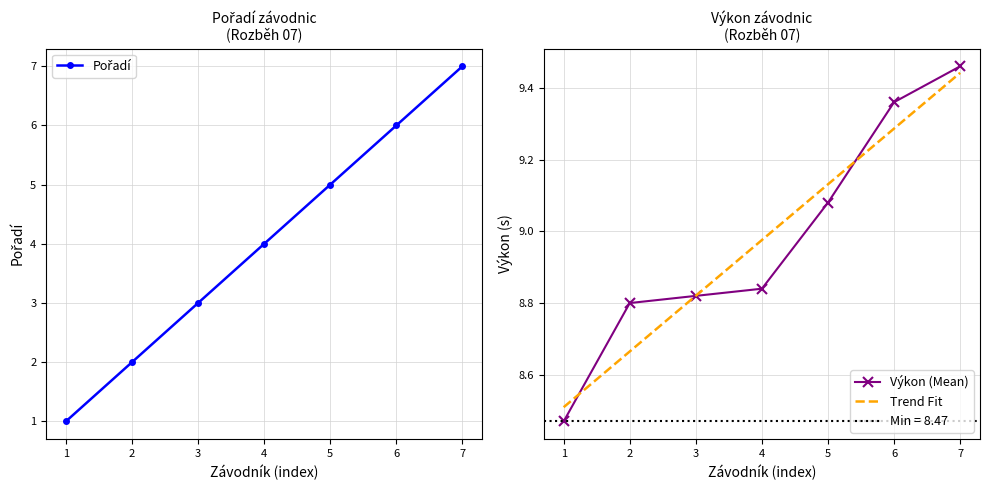

Is it true that Výkon equals 6.5 at 7?

False